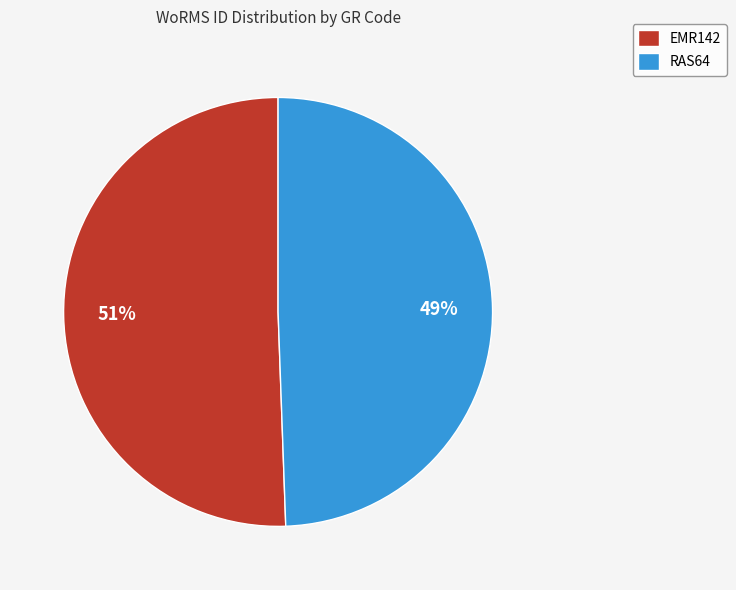

What is the ratio of the value at RAS64 to the value at EMR142?

1.0